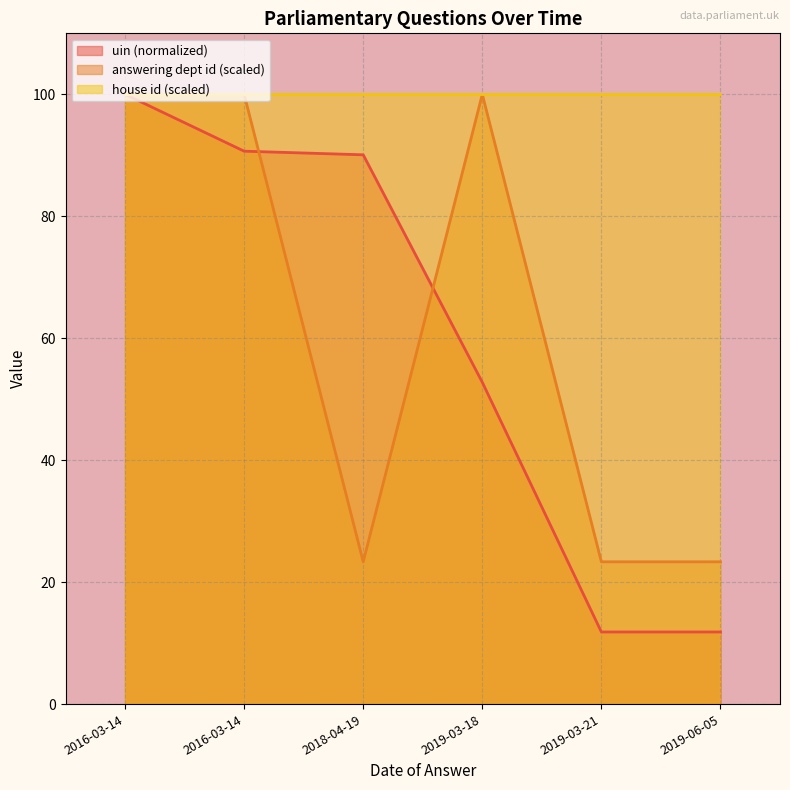

Does the chart display data point markers on the line(s)?

No